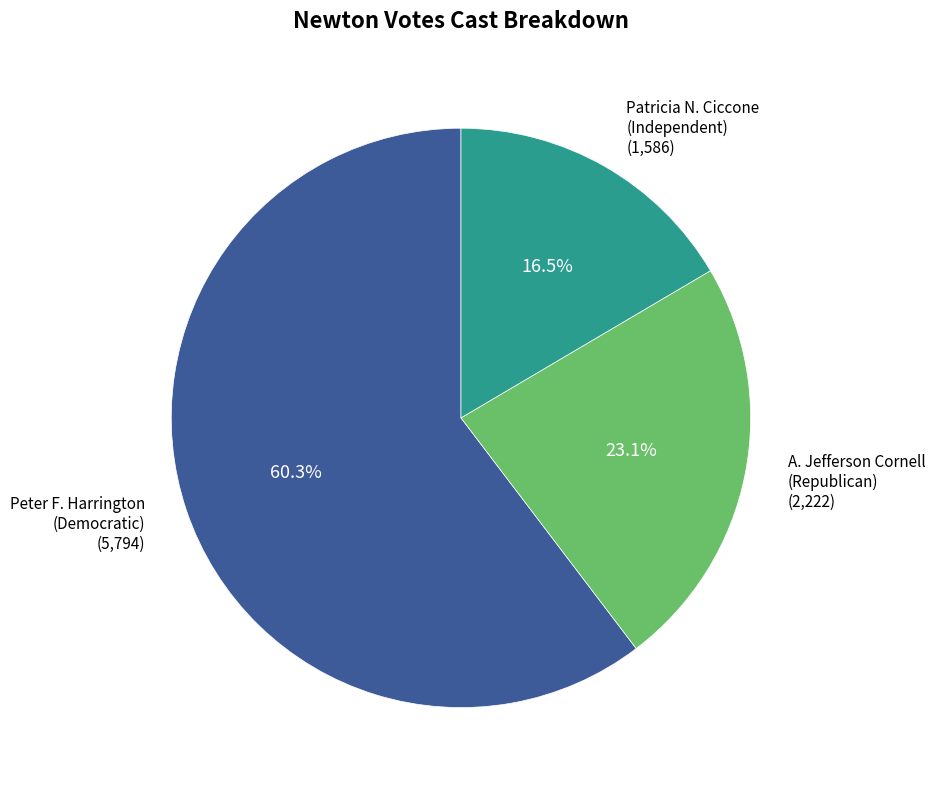

Which slice is the largest?

Peter F. Harrington (Democratic)